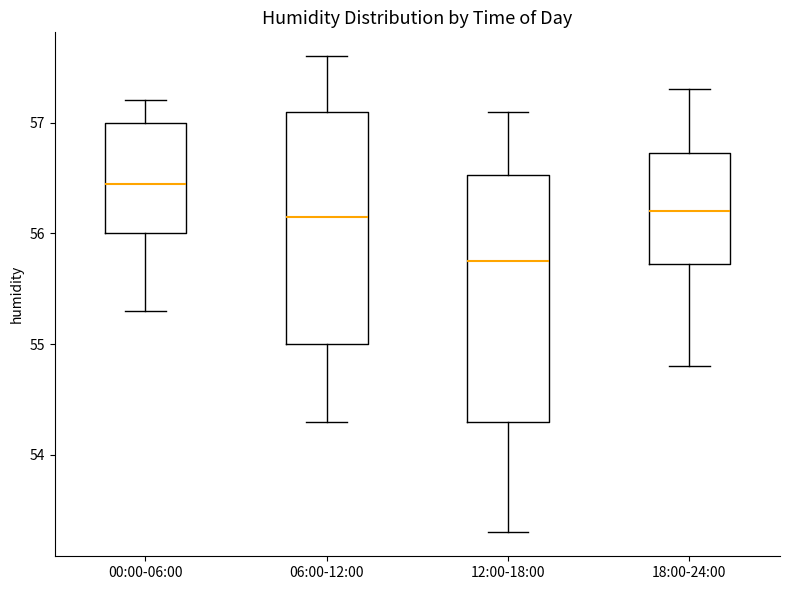

Where does the upper whisker of the box for 00:00-06:00 end on the y-axis? The values are not printed on the chart, so give them approximately, as read against the axis.

57.2